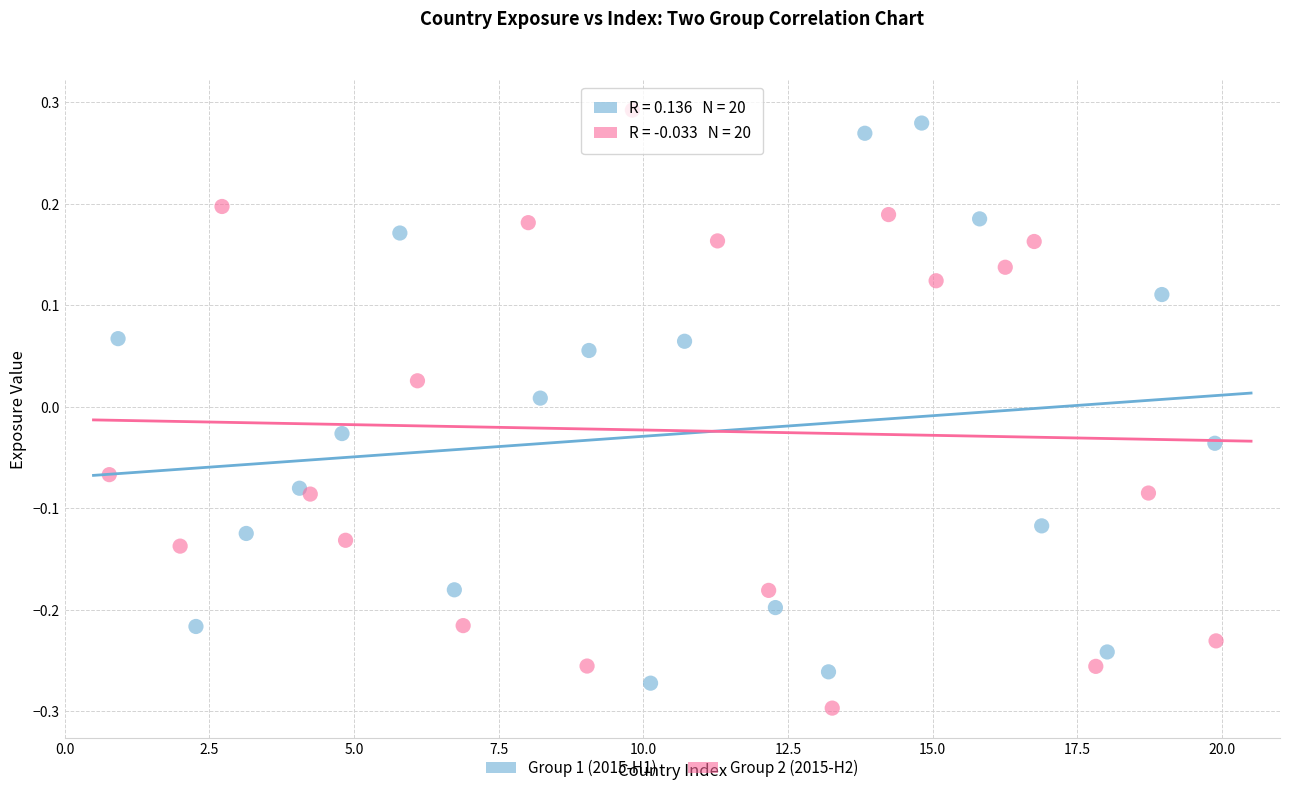

Which series contains the highest Y value?

Group 2 (2015-H2)